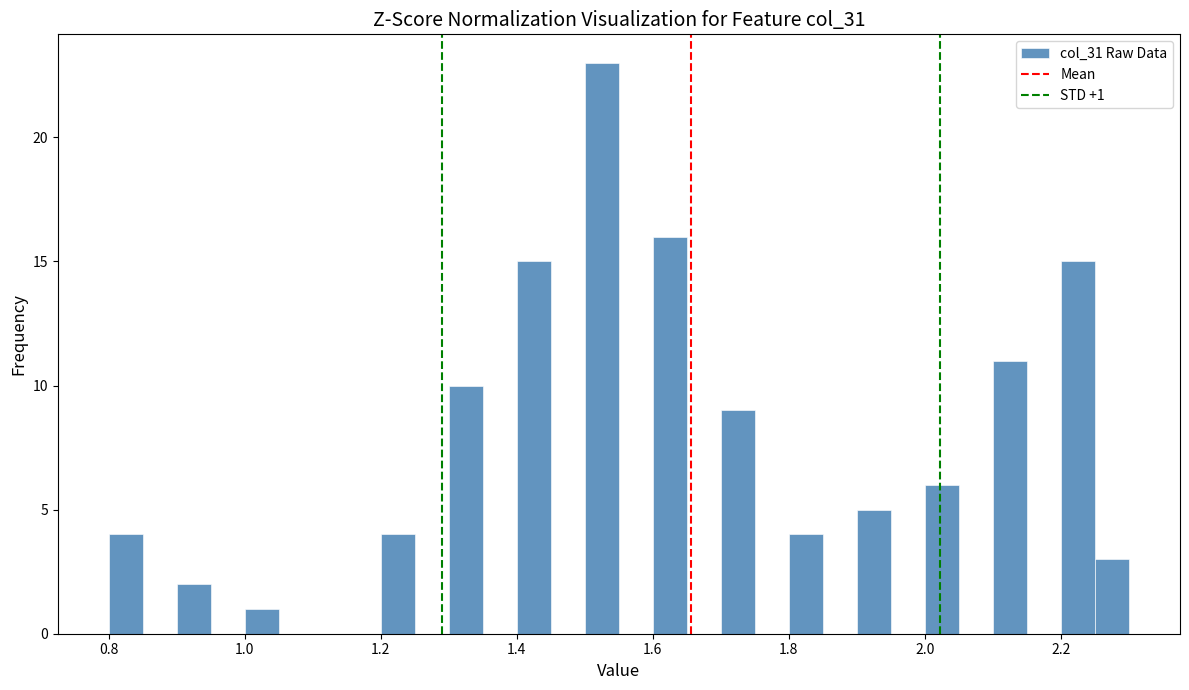

Read against the x-axis, roughly where is the centre of the tallest bar?

1.52